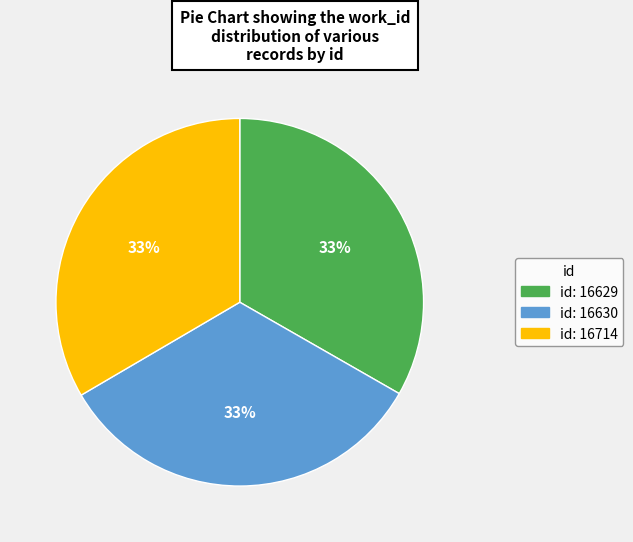

Does any single category account for the majority?

No